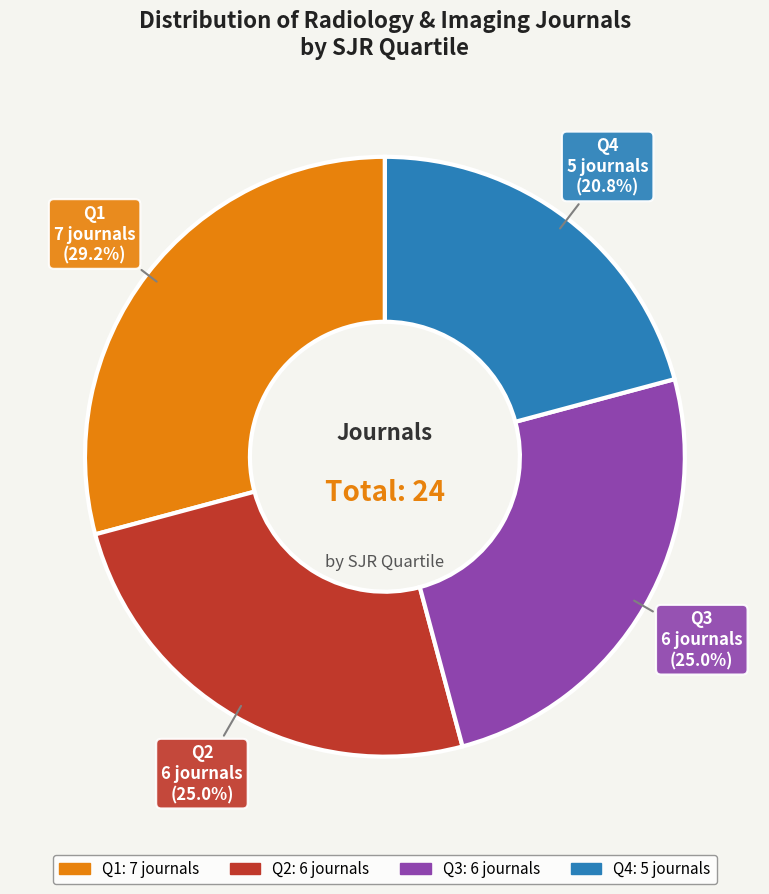

Does Q1 account for over 50% of the chart?

No